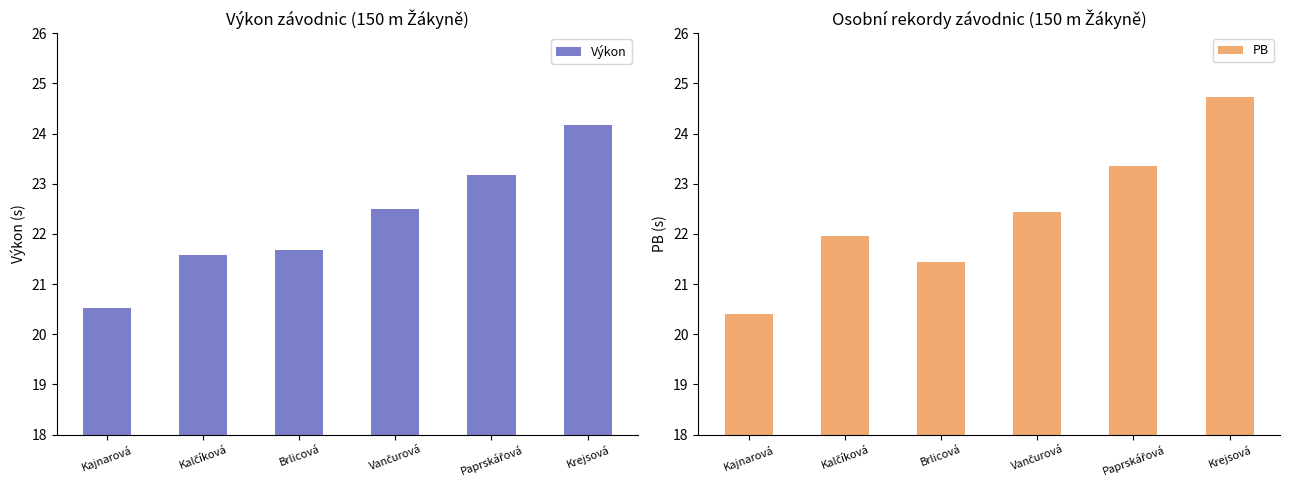

Is the value of PB at Kajnarová greater than the value of Výkon at Brlicová?

No